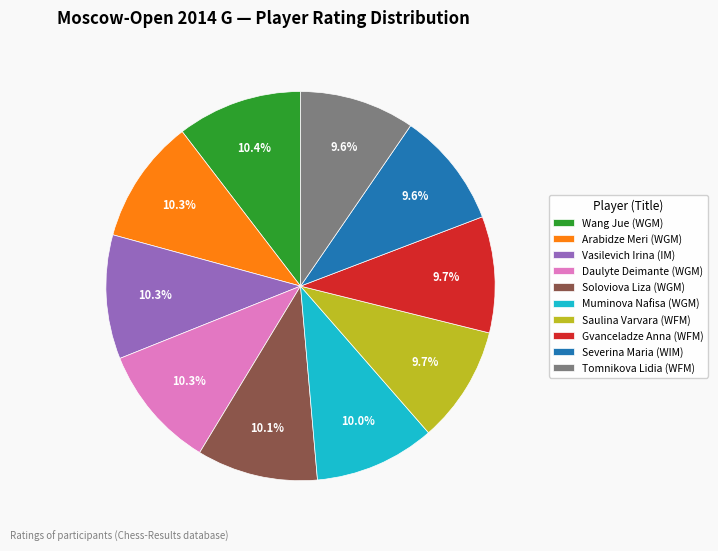

To the nearest percent, what is the difference between the largest and smallest slice percentages?

1%